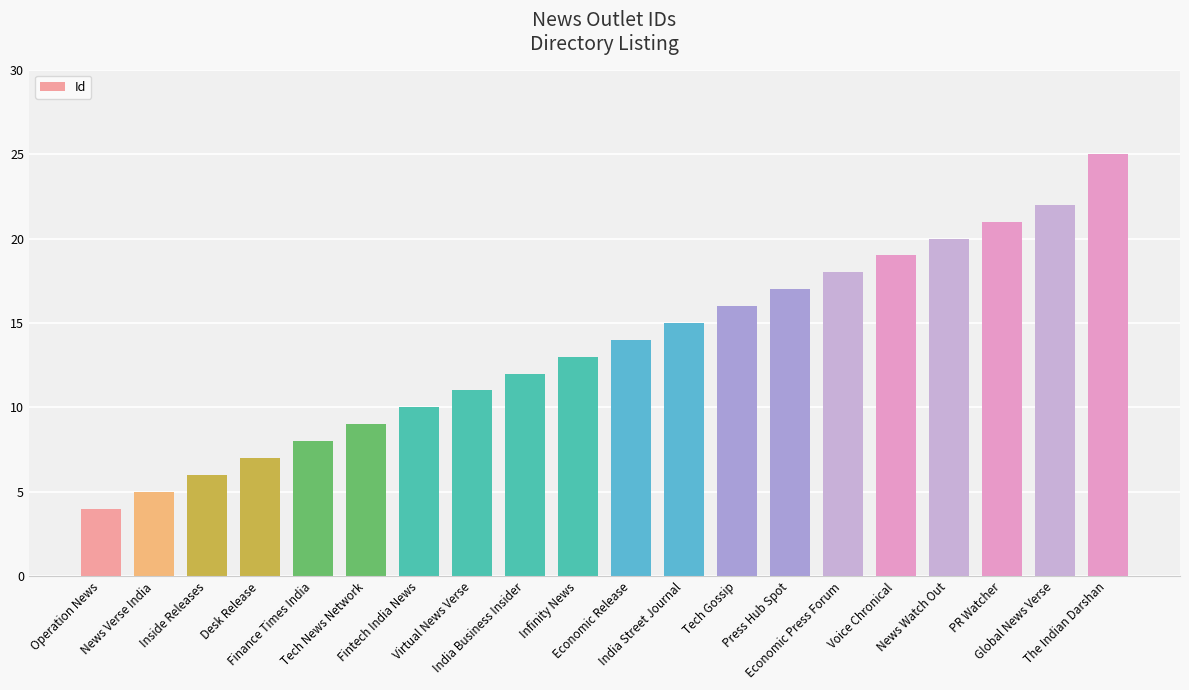

Read the value at India Business Insider.

12